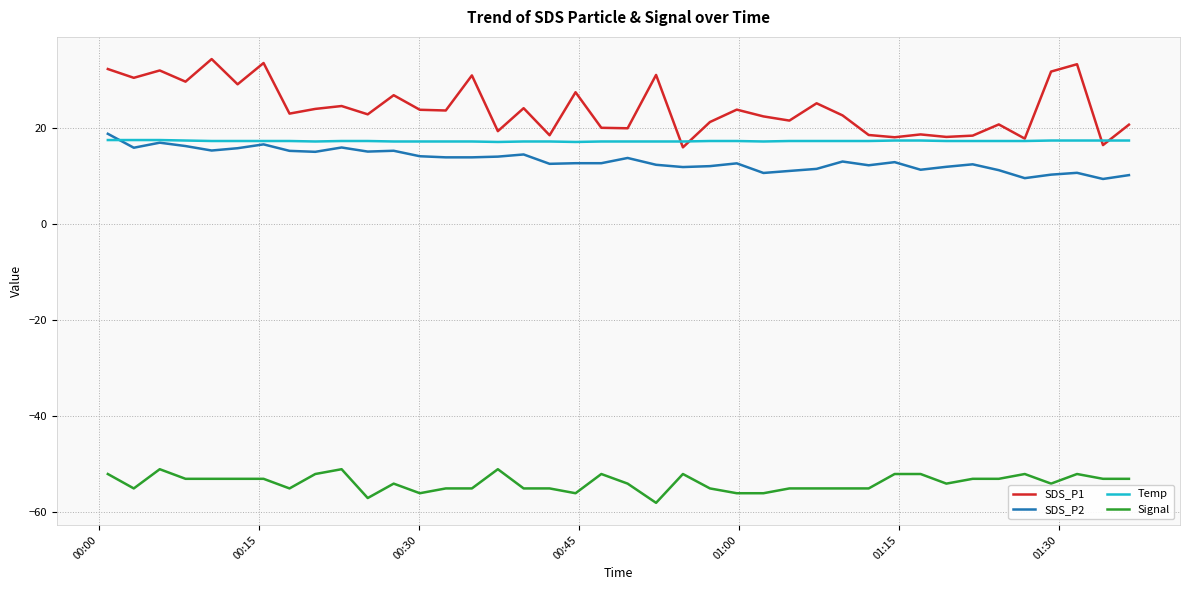

What is the greatest value displayed?

34.4